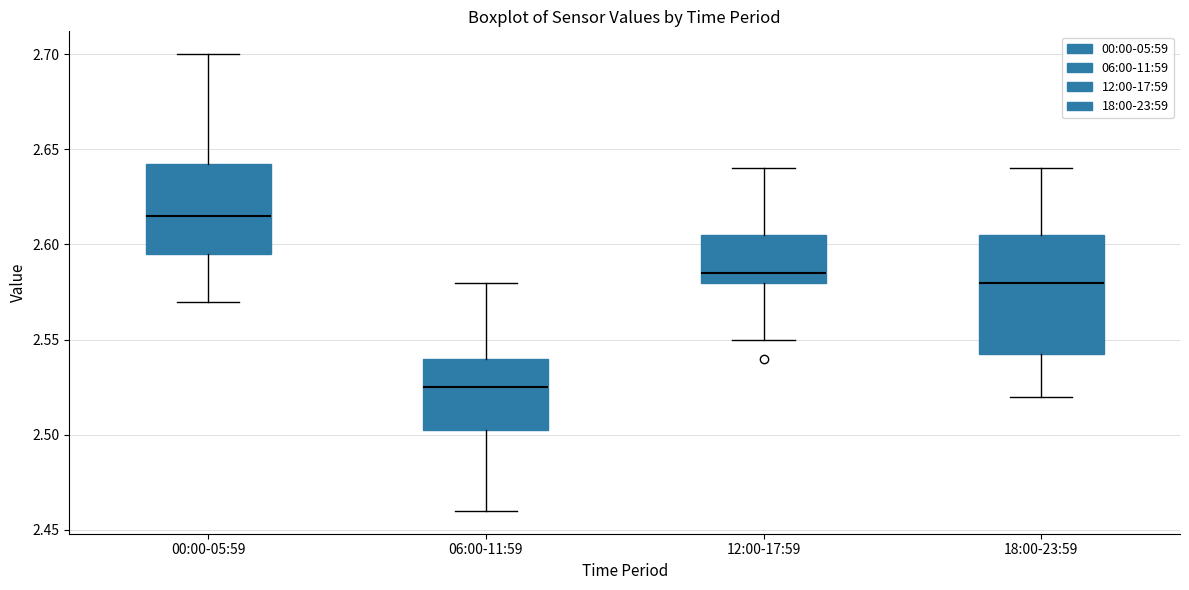

Which box's median line is the lowest?

06:00-11:59